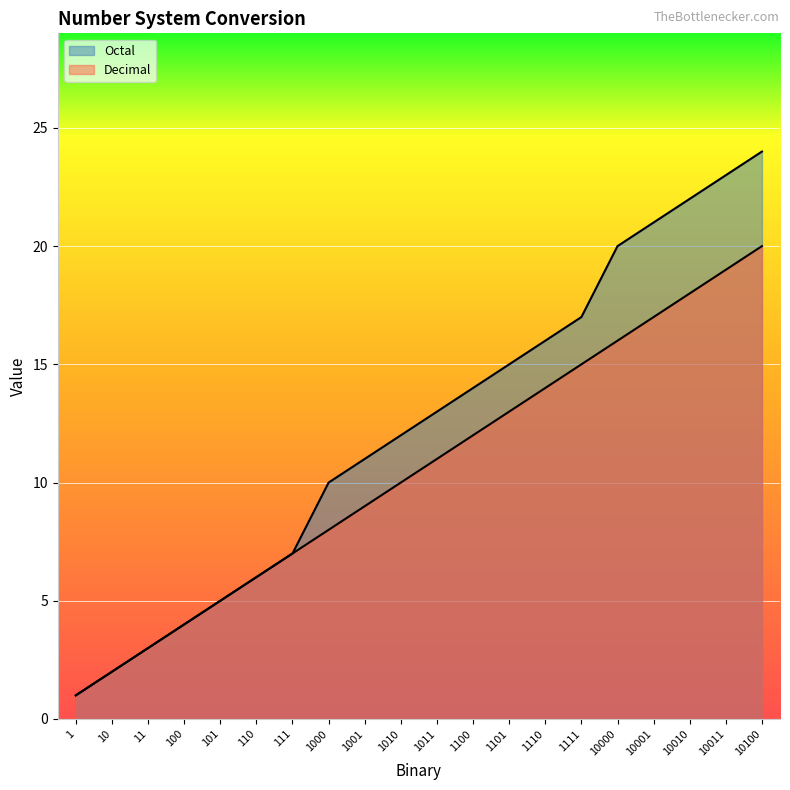

What is the spread (max minus min) of values at 1000?

2